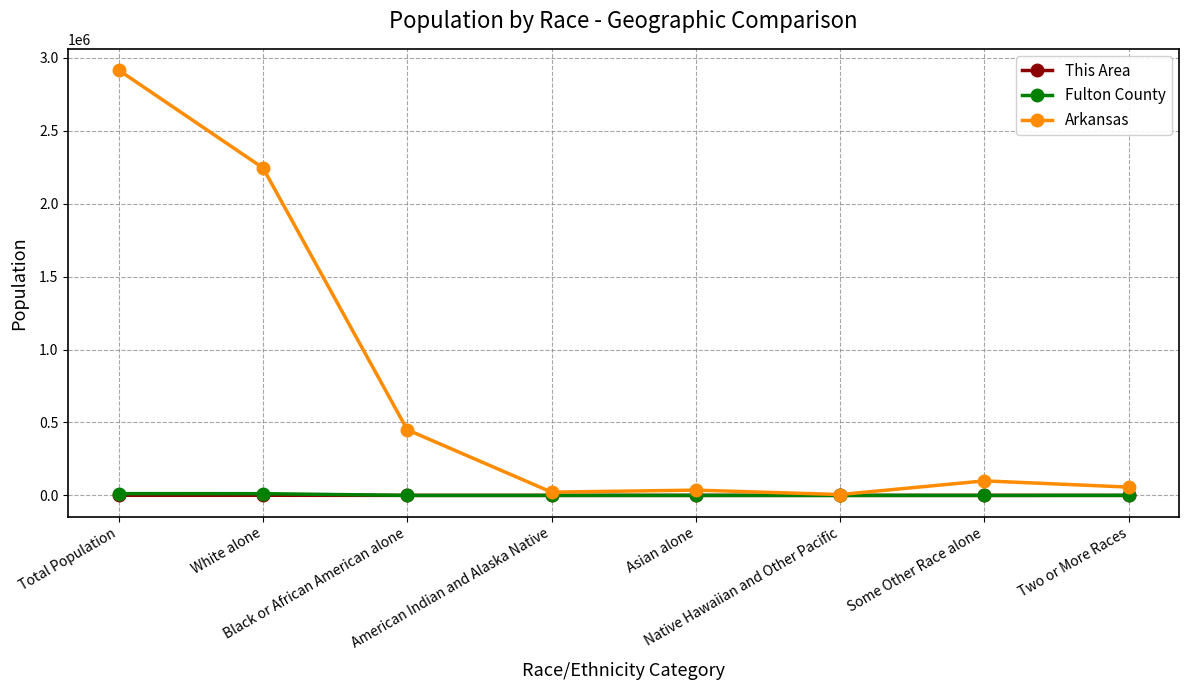

Which series has the largest total across all categories?

Arkansas